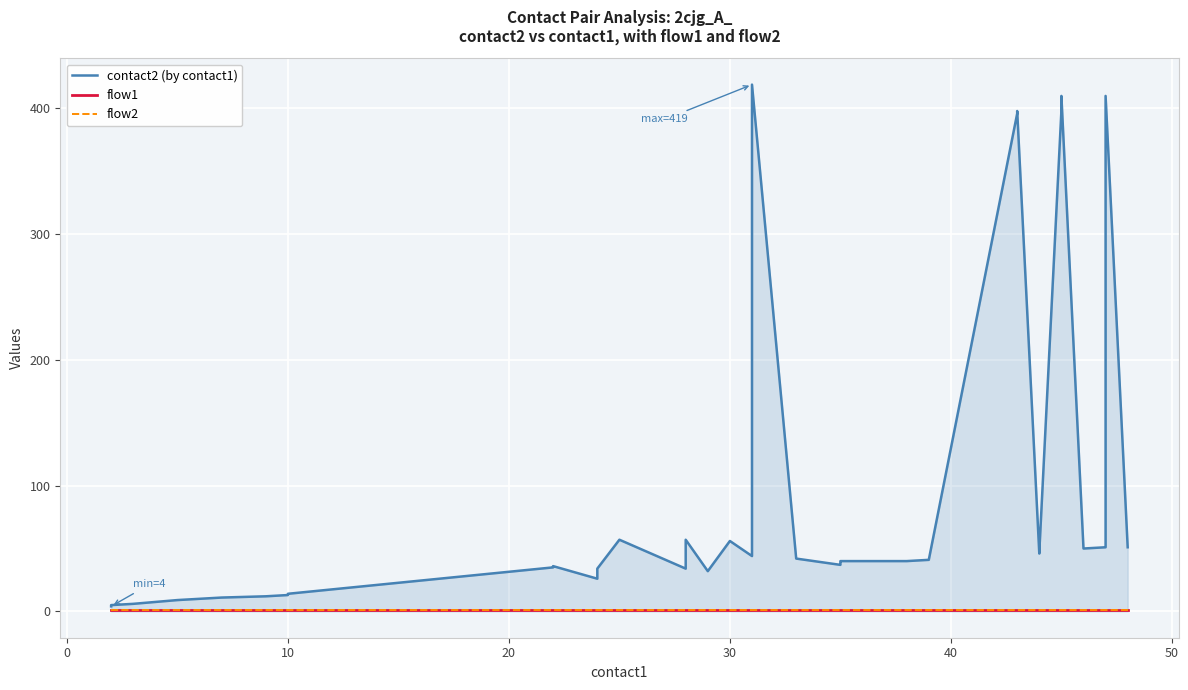

True or false: flow2 has more than 2 points higher than both neighbors.

False